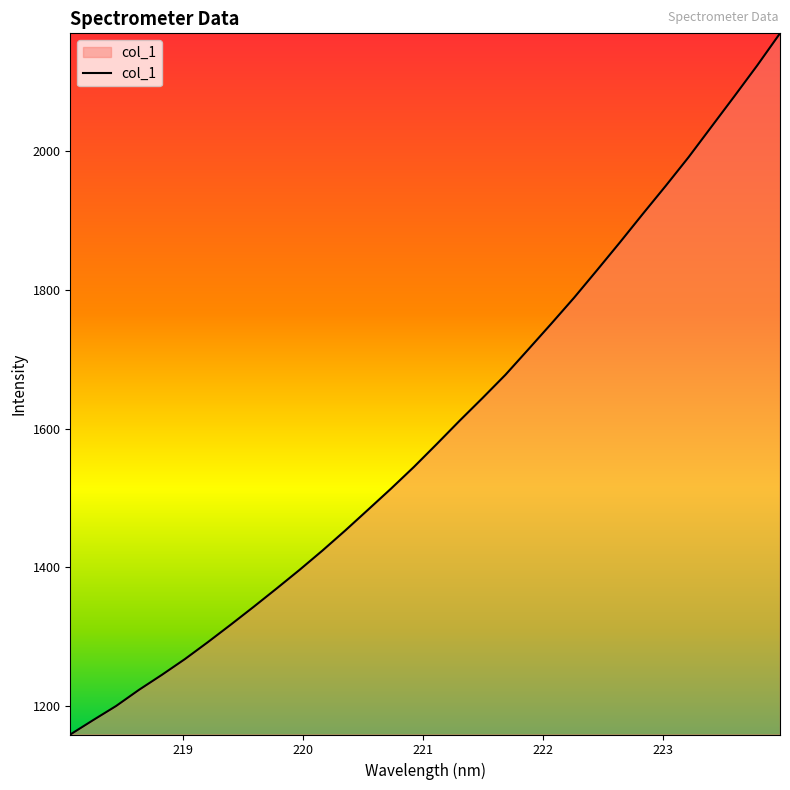

What is the difference between the maximum and minimum values?

1010.1